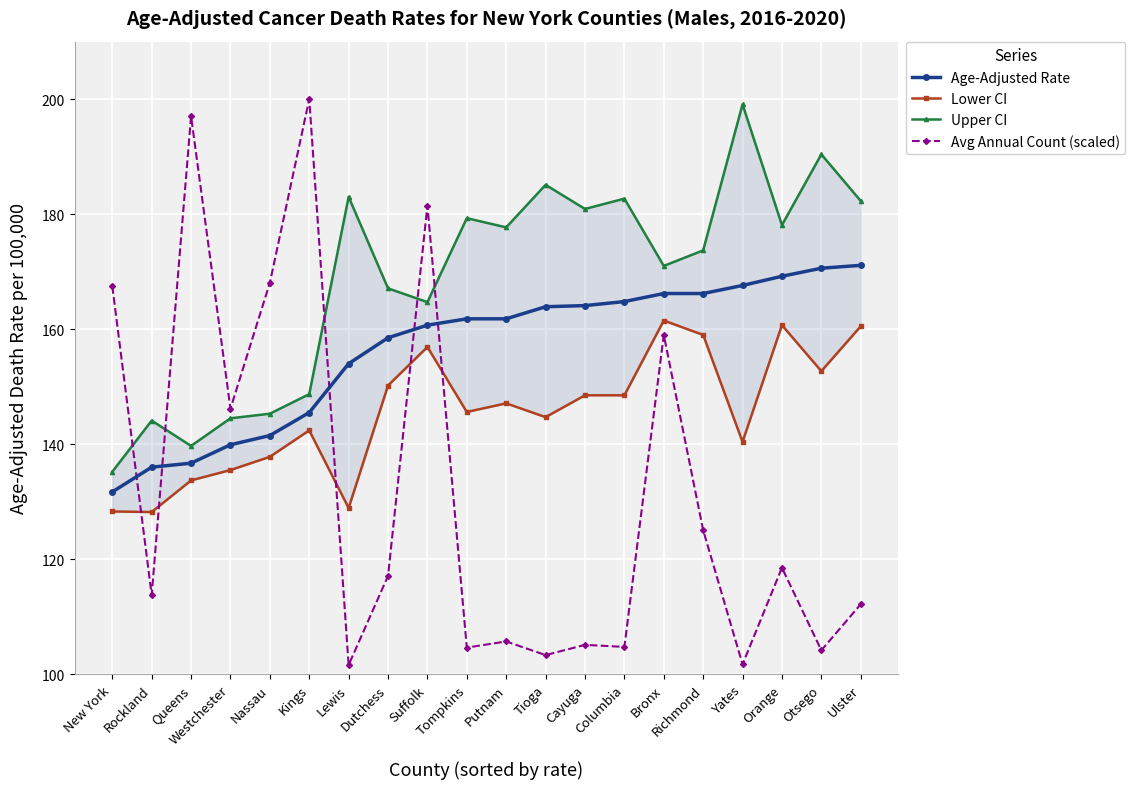

Where is Upper CI nearest to the value 167?

Dutchess